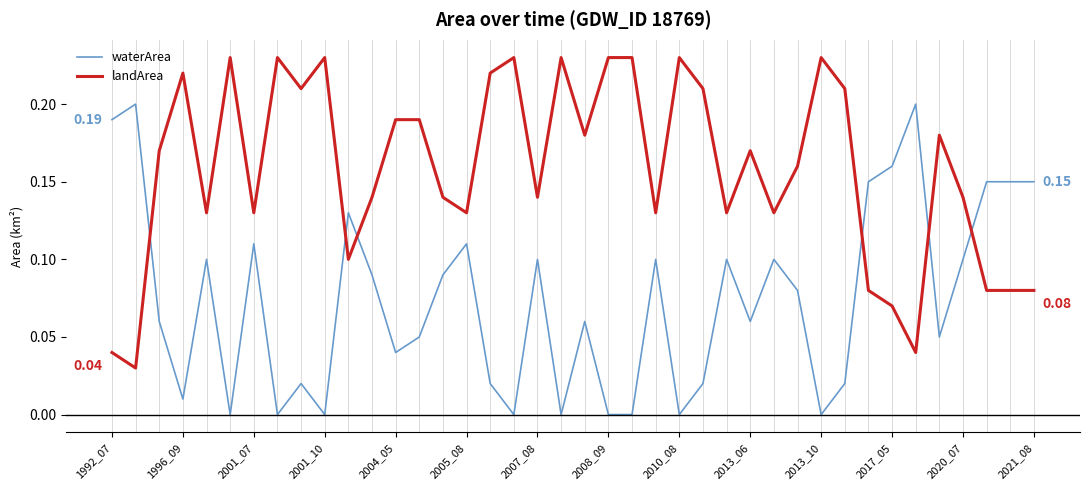

Which series has the largest total across all categories?

landArea